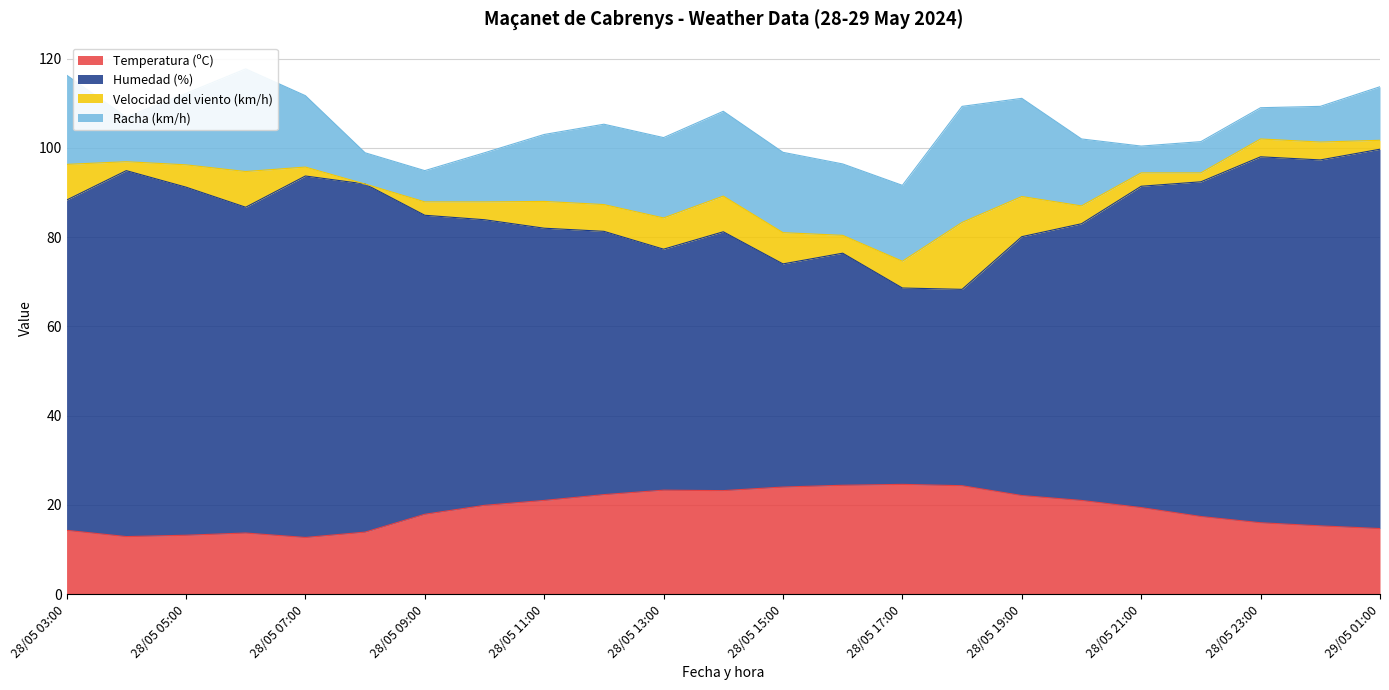

Is it true that Temperatura (ºC) equals 41.7 at 28/05 18:00?

False